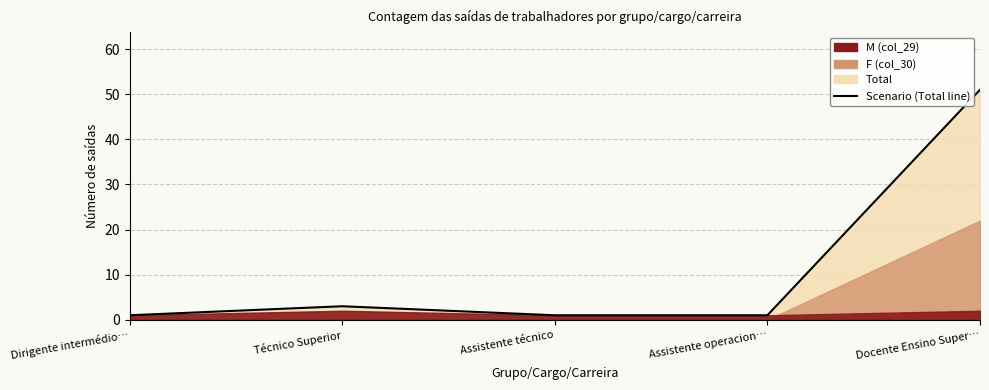

At which label is the value closest to 26?

Técnico Superior